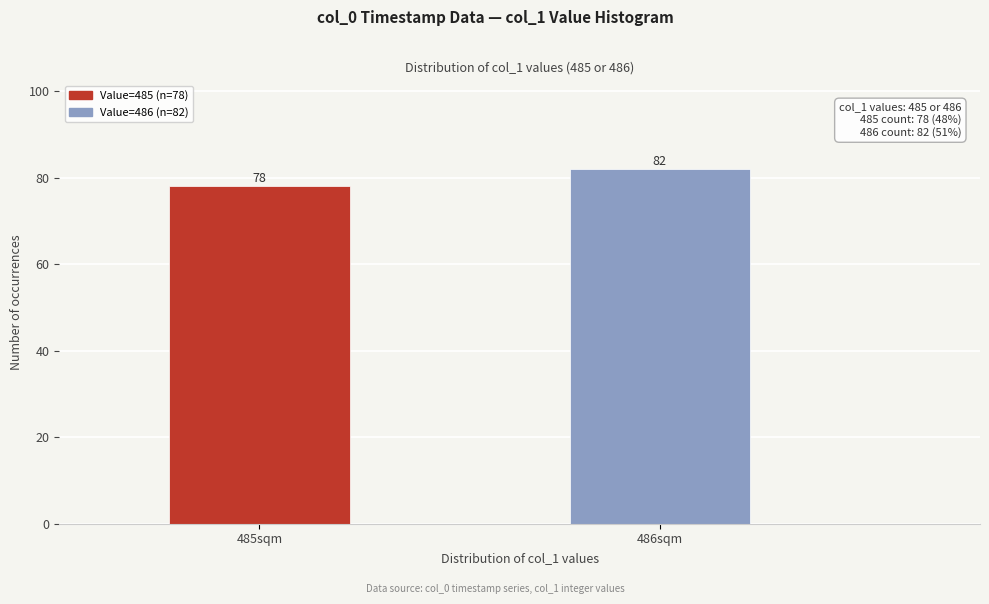

Reading left to right, extract all data points from this chart.

78	82